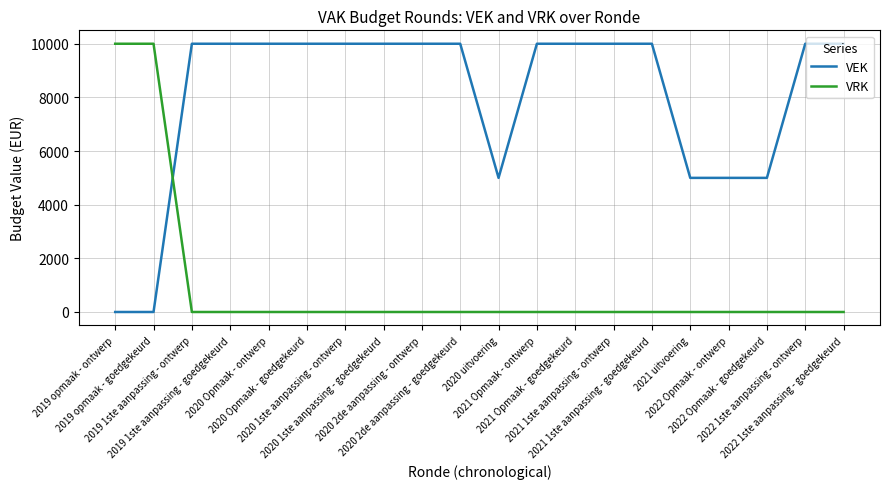

Is the value of VEK at 2021 uitvoering greater than the value of VRK at 2021 Opmaak - goedgekeurd?

Yes